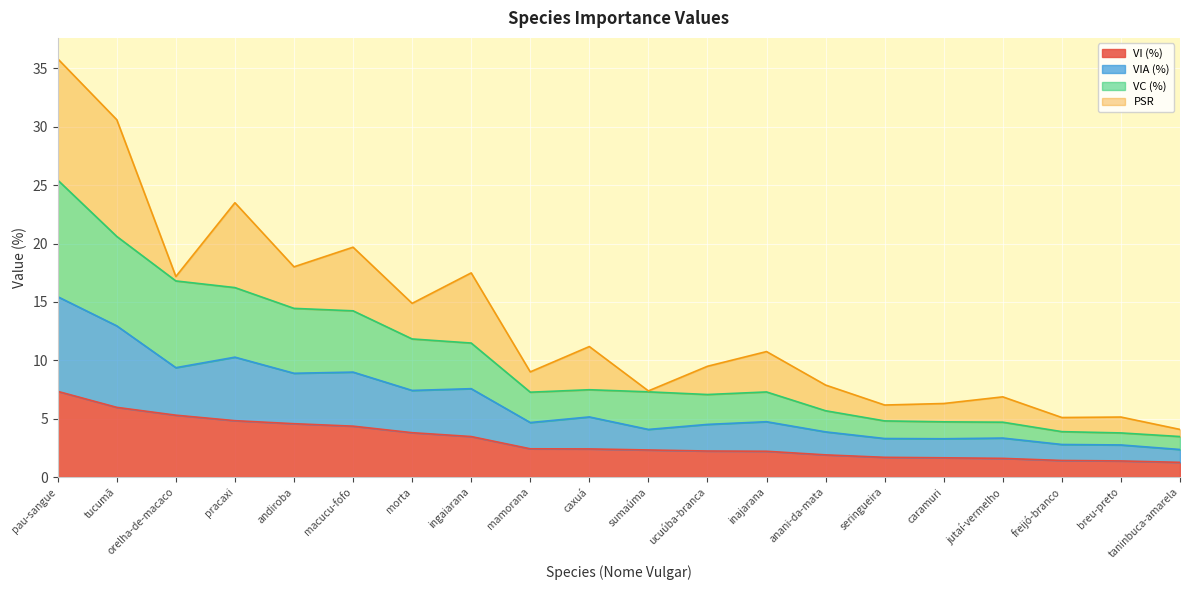

At how many categories does at least one series exceed 15?

7